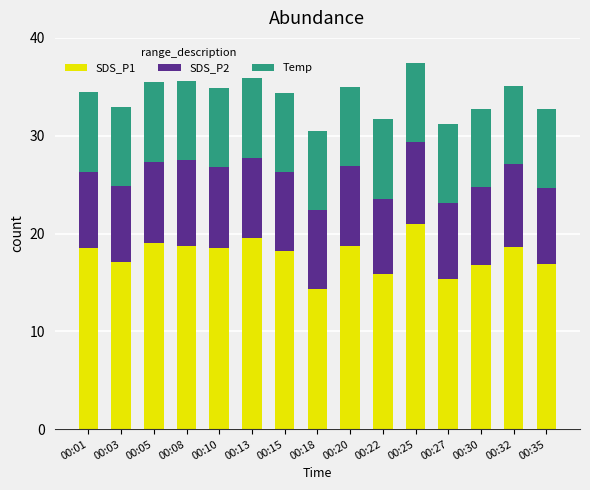

At which label does SDS_P1 reach its peak?

00:25